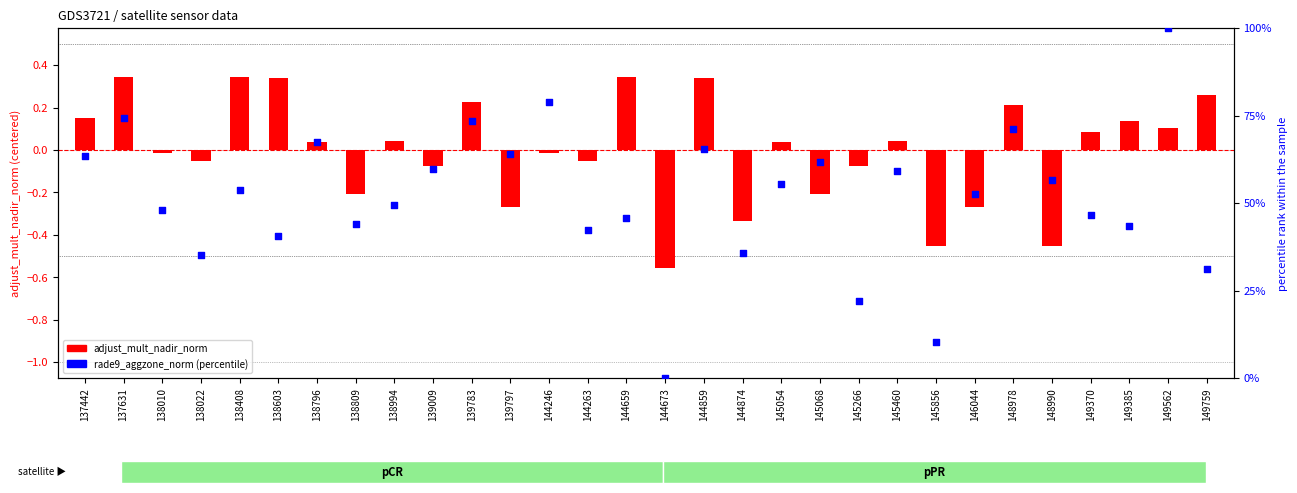

Which series has the largest total across all categories?

rade9_aggzone_norm (percentile)